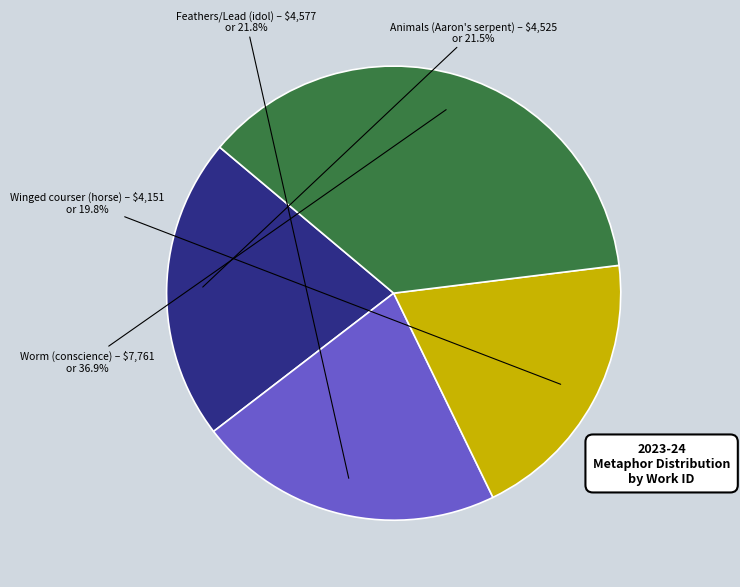

Is there a majority slice in this chart?

No